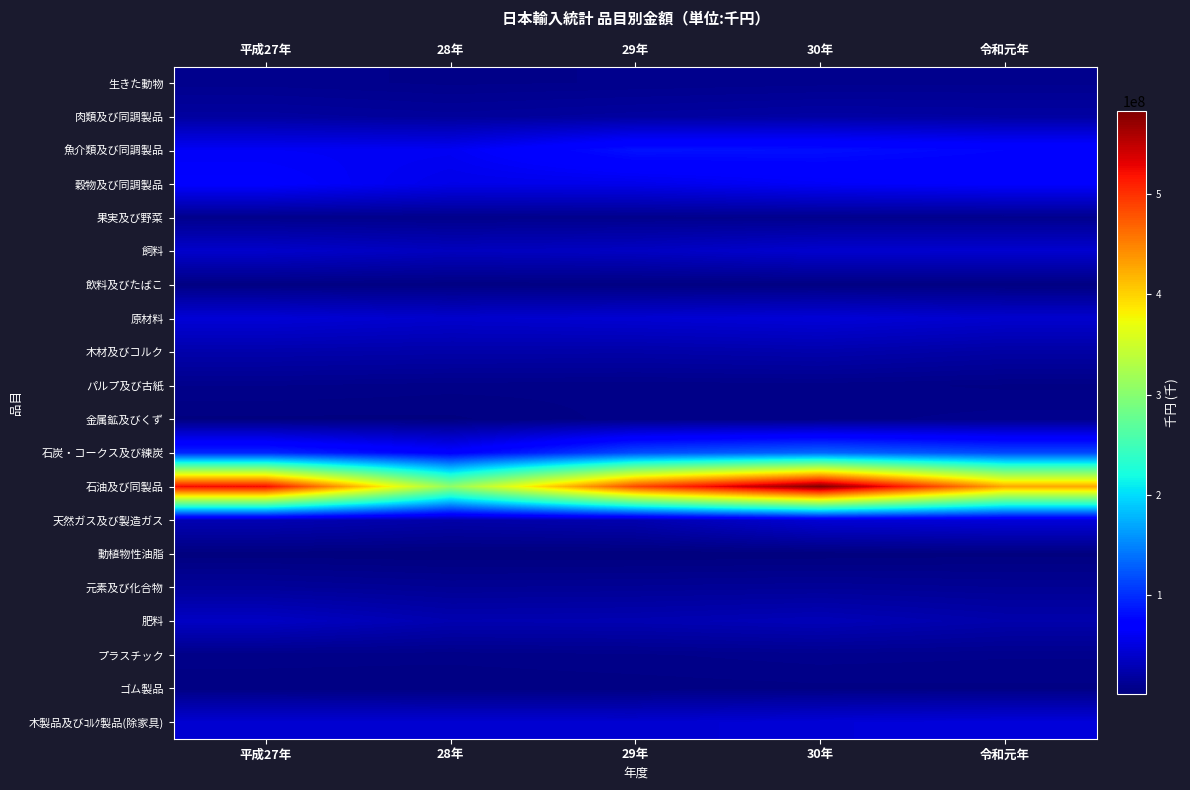

Reading left to right, list all the values displayed in this chart.

生きた動物: 平成27年=8716239	28年=6928839	29年=7799293	30年=8900977	令和元年=9097961
肉類及び同調製品: 平成27年=17839025	28年=15305077	29年=17892088	30年=20111148	令和元年=19151186
魚介類及び同調製品: 平成27年=62218375	28年=60734077	29年=84168141	30年=82441059	令和元年=75858913
穀物及び同調製品: 平成27年=68247583	28年=55043718	29年=55755168	30年=63432038	令和元年=66865851
果実及び野菜: 平成27年=8216920	28年=7837652	29年=8599259	30年=8869702	令和元年=8908882
飼料: 平成27年=39784824	28年=33392675	29年=35551497	30年=41876970	令和元年=42161562
飲料及びたばこ: 平成27年=3844410	28年=3295130	29年=3339798	30年=3160269	令和元年=3022745
原材料: 平成27年=45730418	28年=40883080	29年=43545903	30年=46370073	令和元年=41419961
木材及びコルク: 平成27年=23566591	28年=22244660	29年=21824801	30年=24025196	令和元年=19745983
パルプ及び古紙: 平成27年=7632270	28年=6185252	29年=5872518	30年=6181645	令和元年=4764103
金属鉱及びくず: 平成27年=2455917	28年=2471409	29年=6221475	30年=6530134	令和元年=8644539
石炭・コークス及び練炭: 平成27年=96986138	28年=70425092	29年=118229901	30年=133761516	令和元年=115971723
石油及び同製品: 平成27年=523461669	28年=306906368	29年=485916132	30年=583211735	令和元年=426927162
天然ガス及び製造ガス: 平成27年=28216005	28年=22509903	29年=25740284	30年=44849329	令和元年=47613823
動植物性油脂: 平成27年=1442261	28年=728566	29年=700425	30年=1183251	令和元年=2130128
元素及び化合物: 平成27年=15009692	28年=12150620	29年=12743597	30年=13795335	令和元年=12119462
肥料: 平成27年=36191091	28年=26271741	29年=26978154	30年=30122408	令和元年=23799867
プラスチック: 平成27年=6290209	28年=6065767	29年=7183214	30年=8755519	令和元年=7909676
ゴム製品: 平成27年=3772214	28年=3255013	29年=3839191	30年=4636898	令和元年=4729049
木製品及びｺﾙｸ製品(除家具): 平成27年=43437419	28年=42820846	29年=42312655	30年=45886456	令和元年=47643027